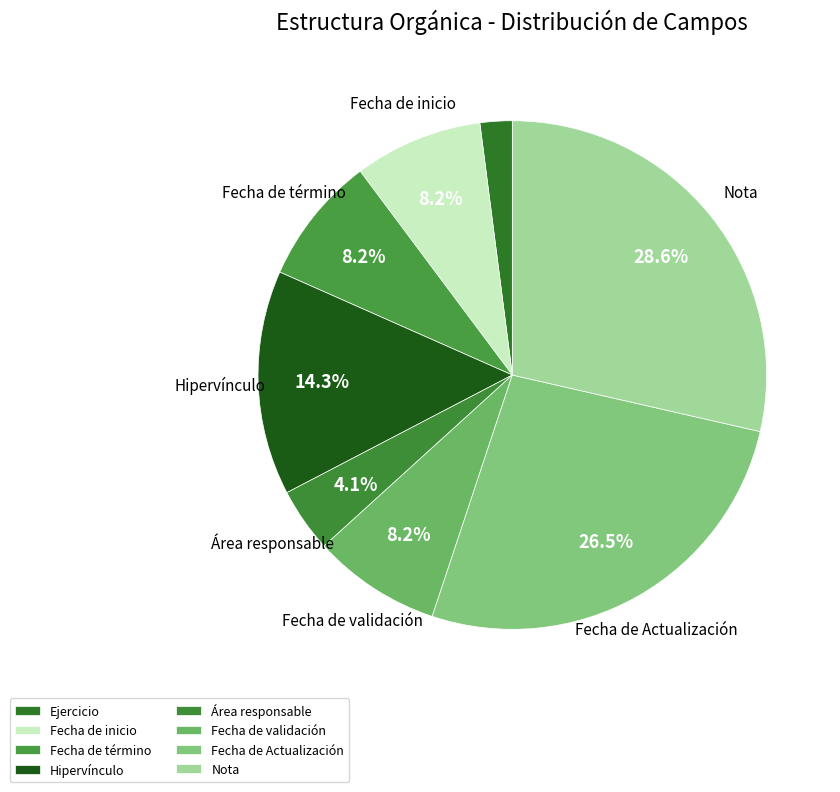

The Ejercicio slice represents 2% of the pie. True or false?

True